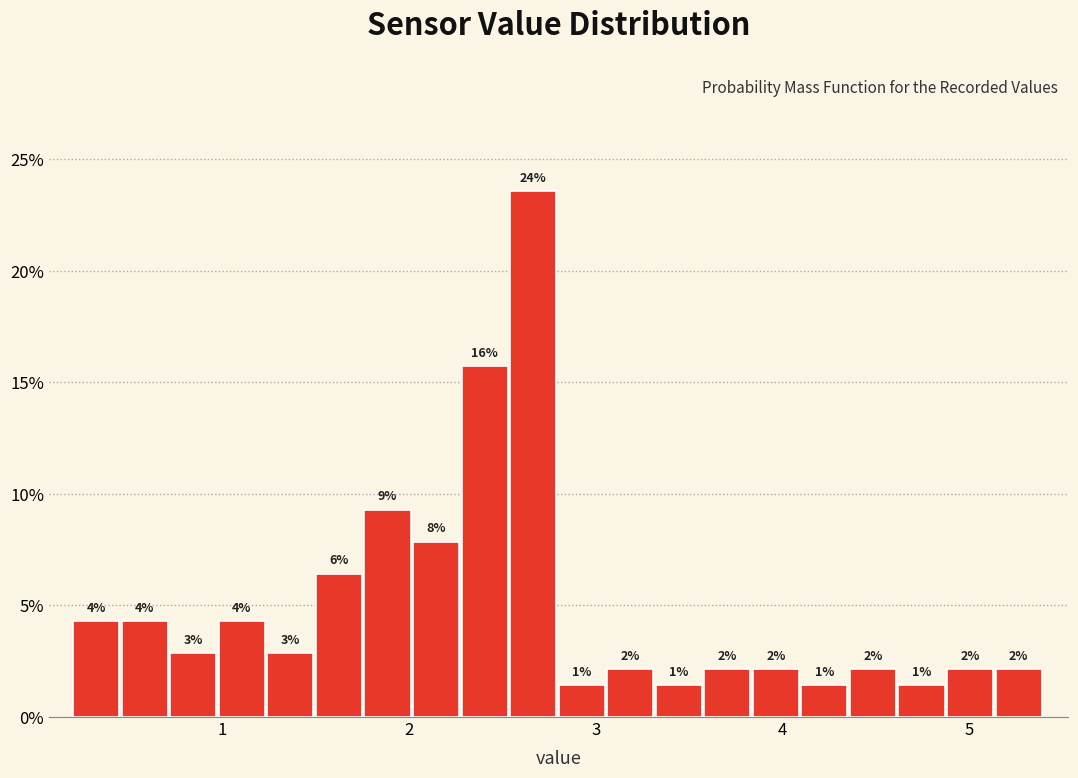

Around what value on the x-axis is the tallest bar? Give the approximate position of its centre, as read against the axis.

2.7